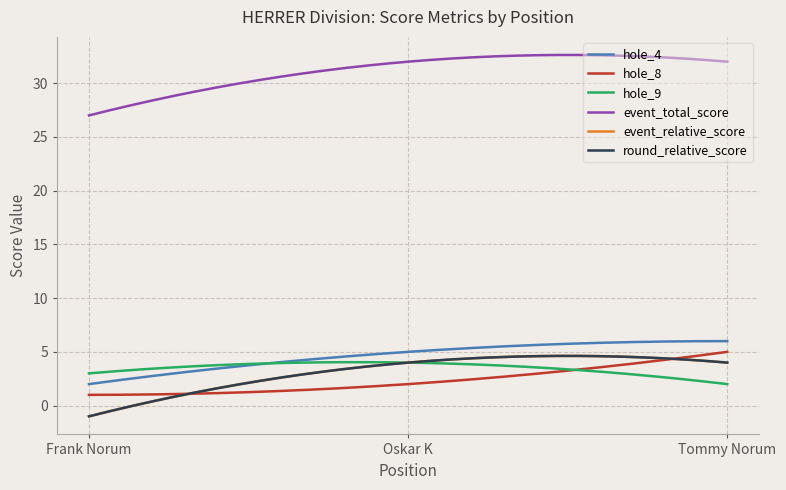

Does the chart have visible grid lines?

Yes